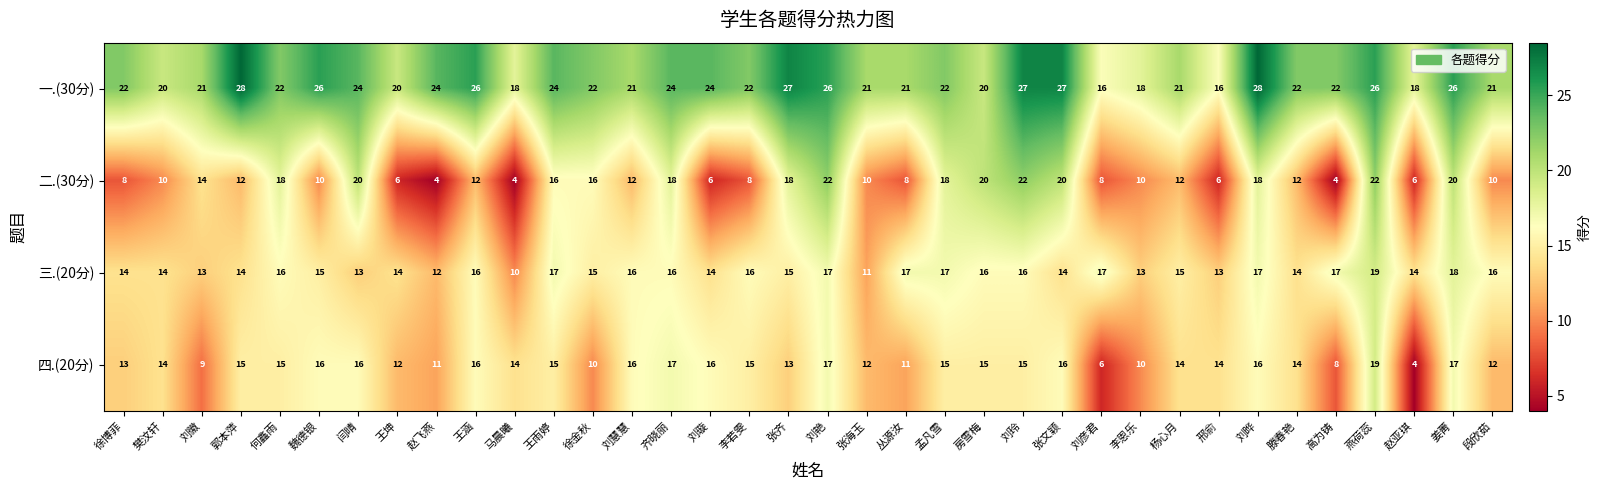

What is the difference between the 二.(30分) values at 刘晔 and 张海玉?

8